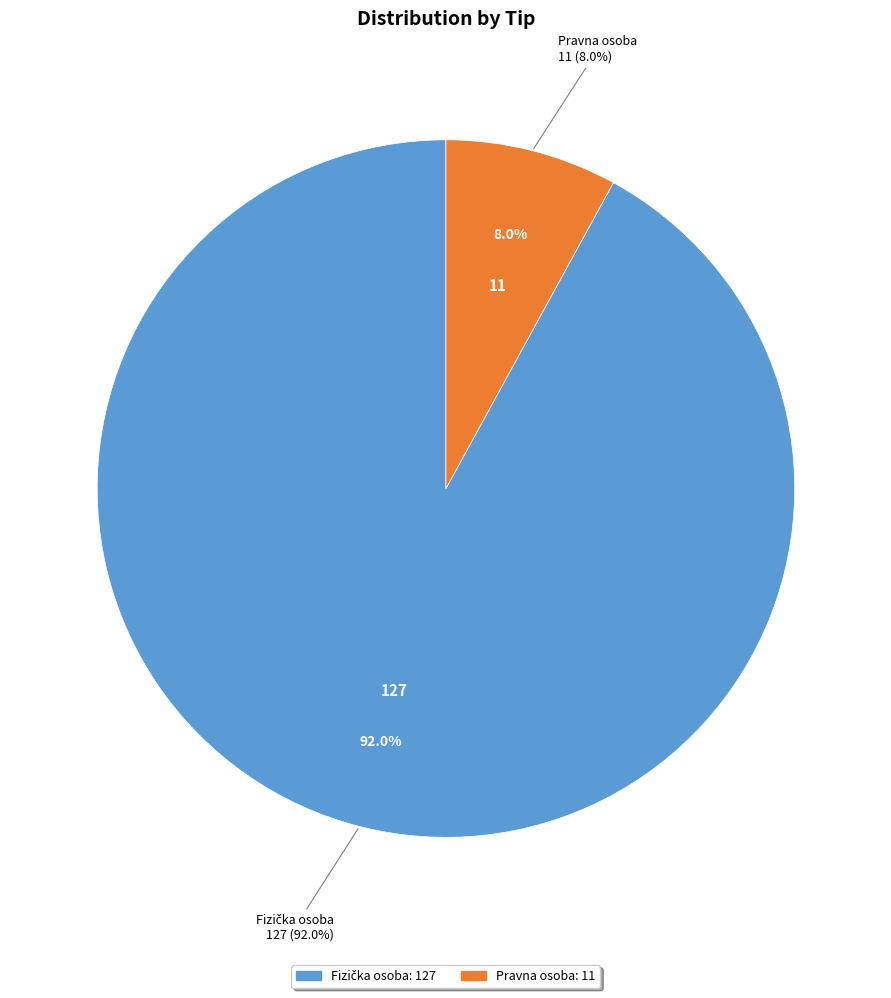

What percentage is the Pravna osoba slice, to the nearest percent?

8%